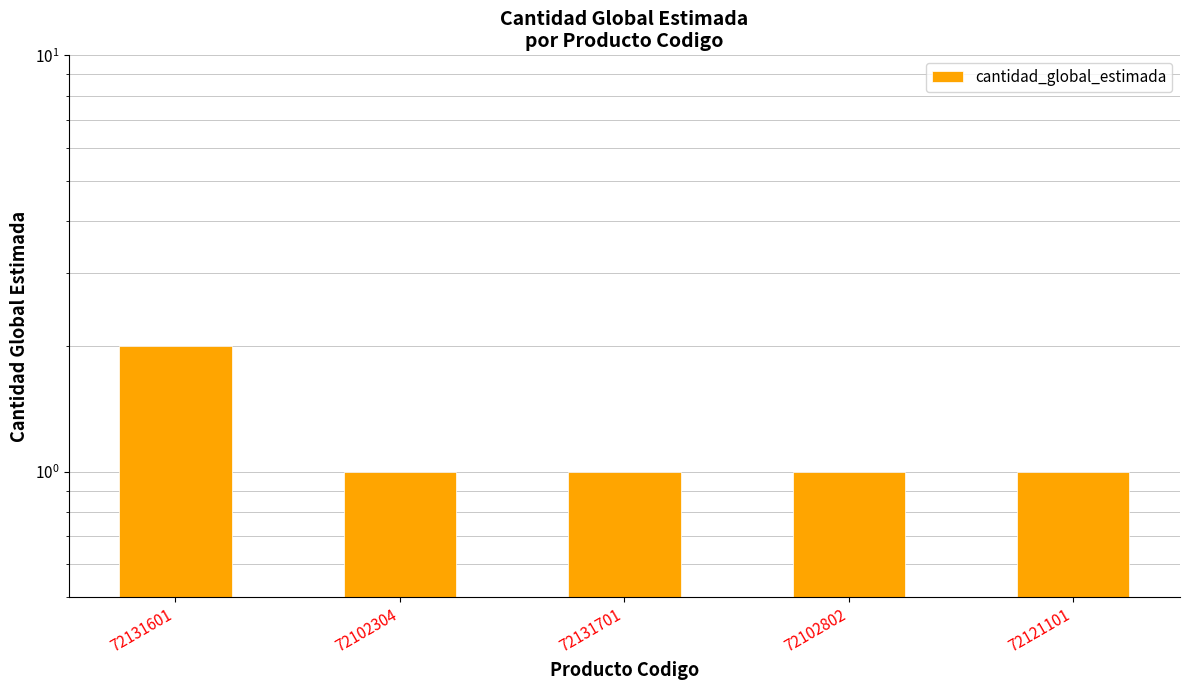

Rank the categories by value from lowest to highest.

72102304, 72131701, 72102802, 72121101, 72131601